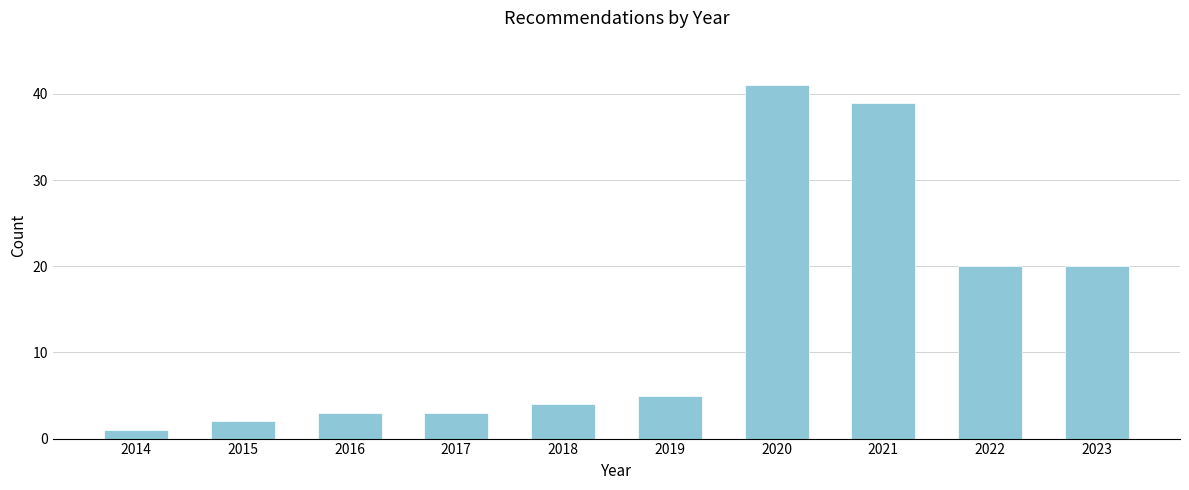

Reading left to right, transcribe all the data shown in this chart.

2014=1	2015=2	2016=3	2017=3	2018=4	2019=5	2020=41	2021=39	2022=20	2023=20